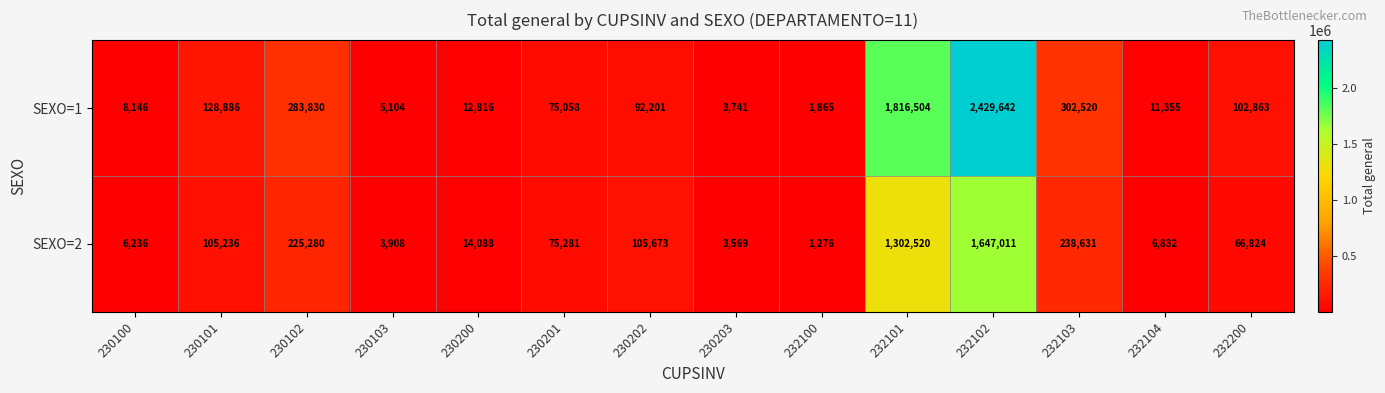

Reading left to right, transcribe all the data shown in this chart.

SEXO=1: 230100=8146	230101=128886	230102=283830	230103=5104	230200=12816	230201=75058	230202=92201	230203=3741	232100=1865	232101=1816504	232102=2429642	232103=302520	232104=11355	232200=102863
SEXO=2: 230100=6236	230101=105236	230102=225280	230103=3908	230200=14088	230201=75281	230202=105673	230203=3569	232100=1276	232101=1302520	232102=1647011	232103=238631	232104=6832	232200=66824